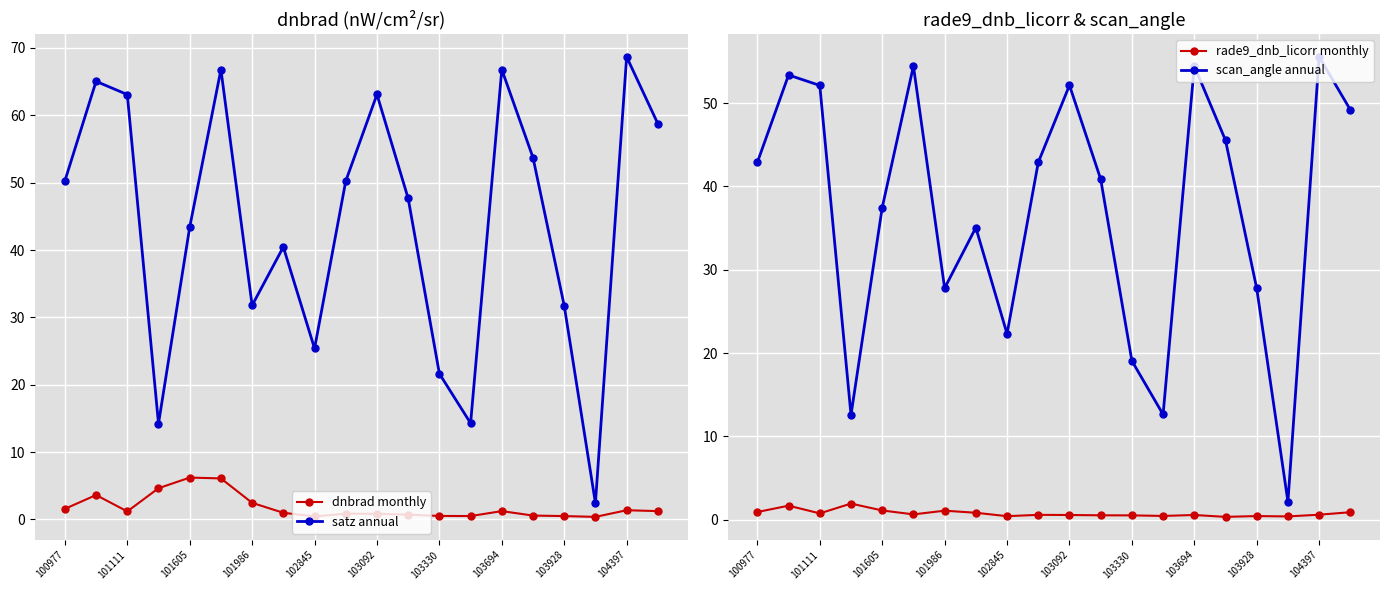

What is the average value of the rade9_dnb_licorr monthly series?

0.7